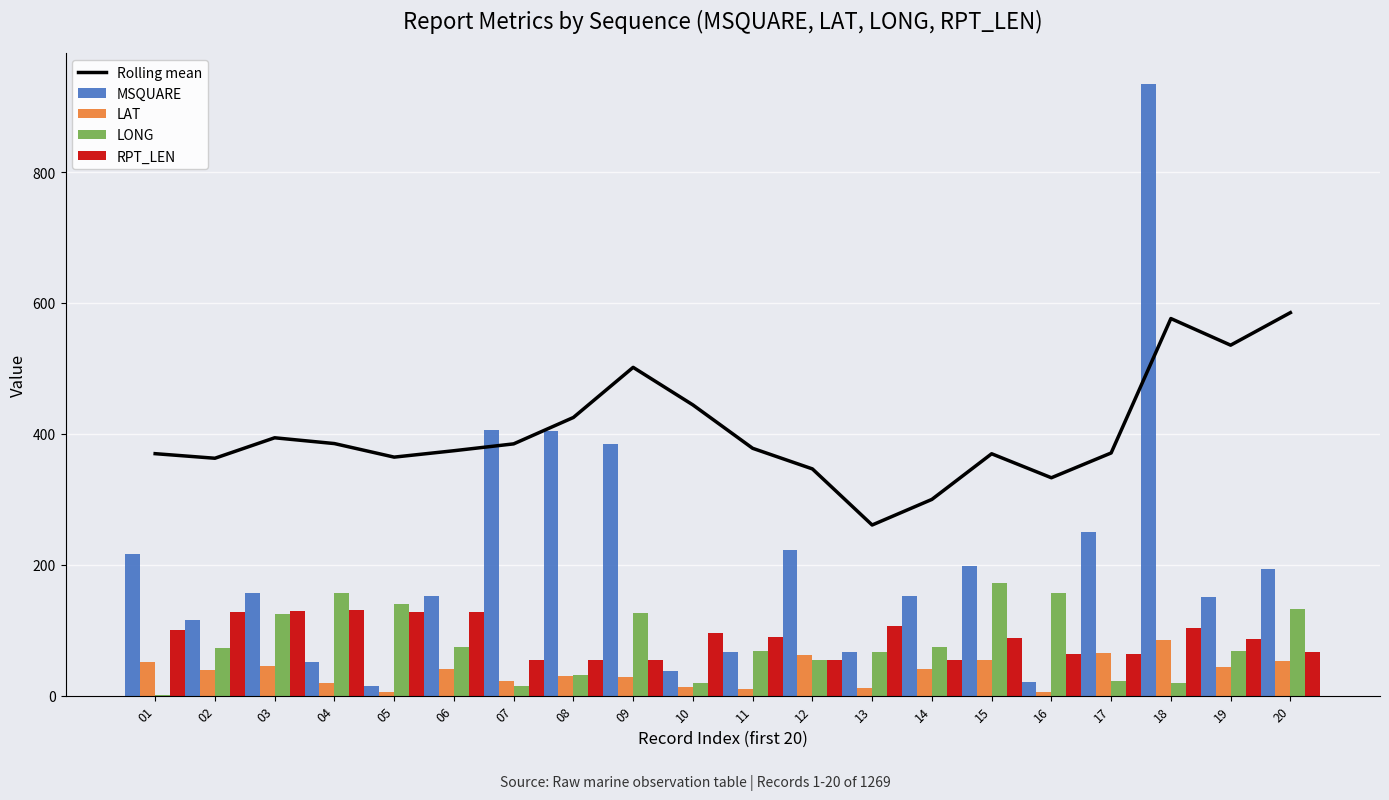

Where is LAT nearest to the value 45?

03